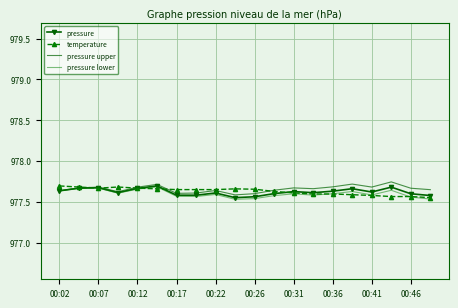

How many lines are shown in the chart?

4